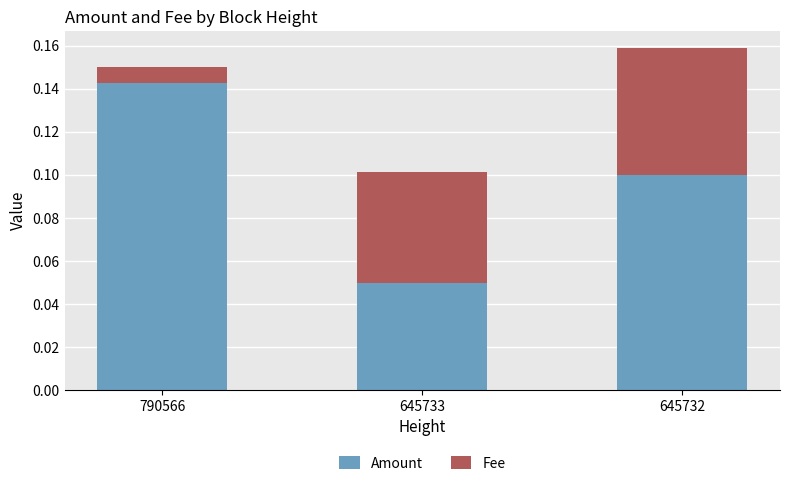

What is the sum of the Amount values at 790566 and 645732?

0.2